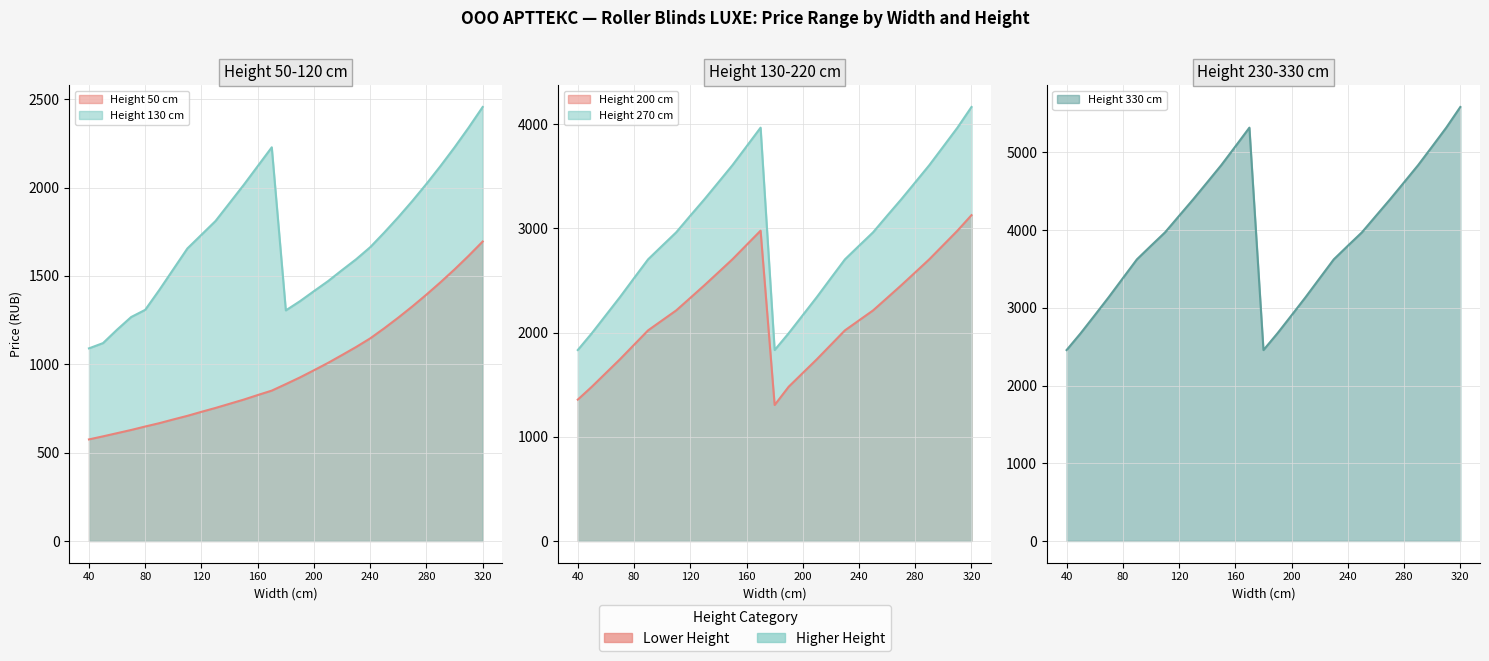

Which series has the widest spread of values?

Height_330